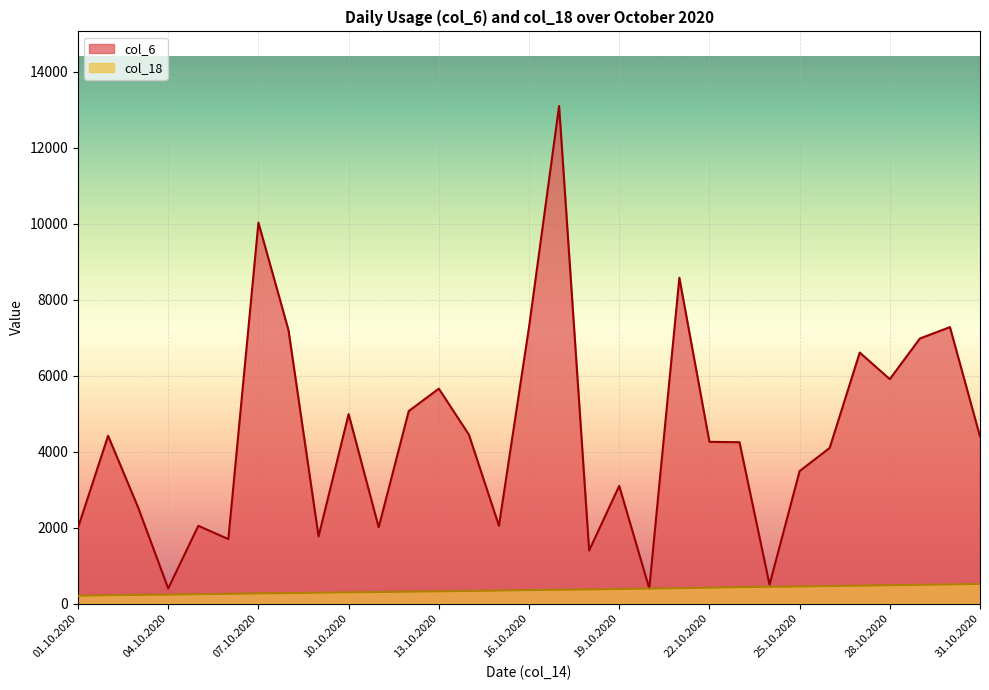

What is the maximum value shown in the chart?

13100